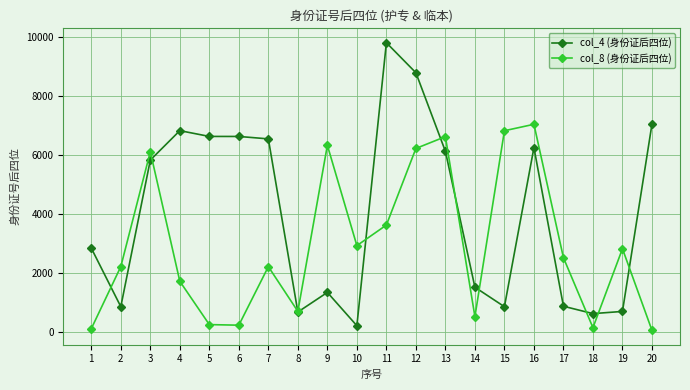

True or false: col_8 (身份证后四位) has more than 1 points higher than both neighbors.

True